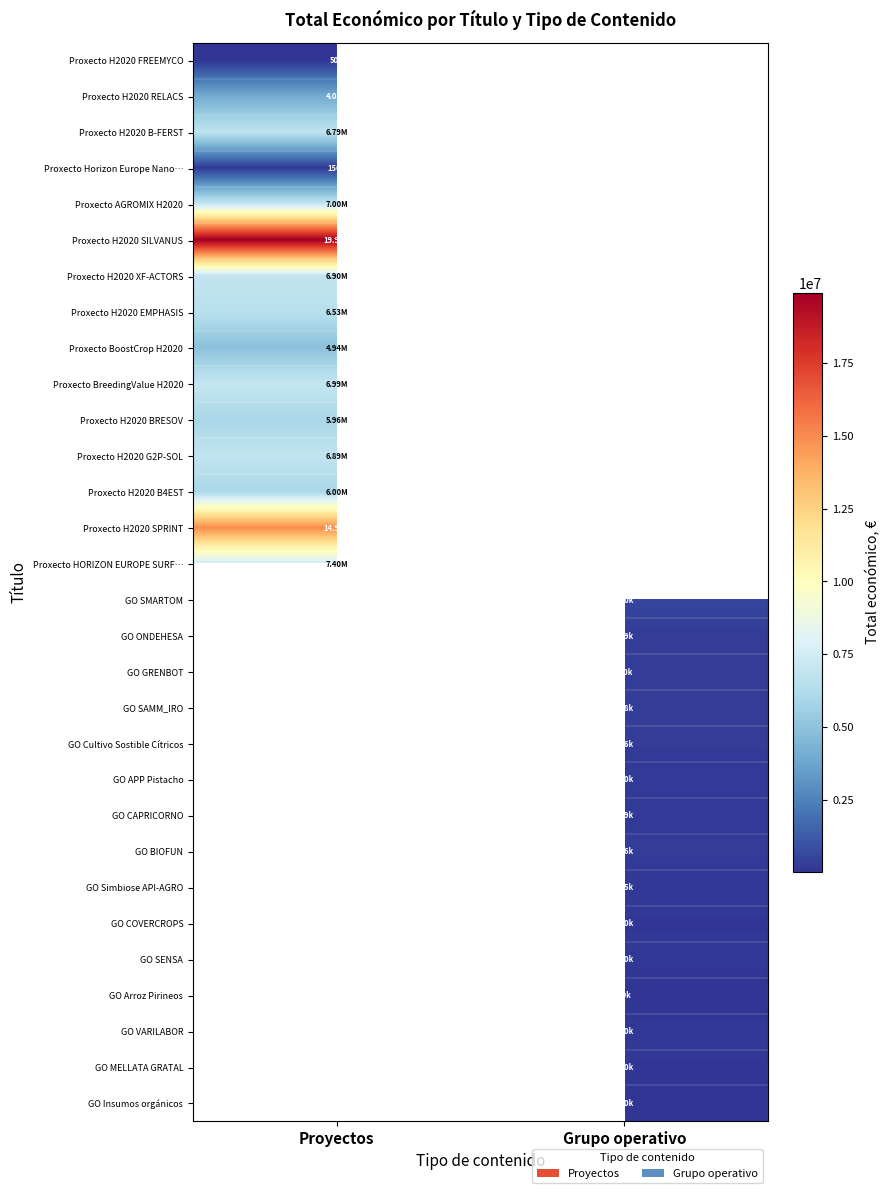

Reading right to left, extract all data points from this chart.

Proxecto H2020 FREEMYCO: Grupo operativo=0	Proyectos=50000
Proxecto H2020 RELACS: Grupo operativo=0	Proyectos=3999674
Proxecto H2020 B-FERST: Grupo operativo=0	Proyectos=6787075
Proxecto Horizon Europe Nano…: Grupo operativo=0	Proyectos=150000
Proxecto AGROMIX H2020: Grupo operativo=0	Proyectos=6999254
Proxecto H2020 SILVANUS: Grupo operativo=0	Proyectos=19902190
Proxecto H2020 XF-ACTORS: Grupo operativo=0	Proyectos=6903000
Proxecto H2020 EMPHASIS: Grupo operativo=0	Proyectos=6526038
Proxecto BoostCrop H2020: Grupo operativo=0	Proyectos=4940403
Proxecto BreedingValue H2020: Grupo operativo=0	Proyectos=6986278
Proxecto H2020 BRESOV: Grupo operativo=0	Proyectos=5962019
Proxecto H2020 G2P-SOL: Grupo operativo=0	Proyectos=6891265
Proxecto H2020 B4EST: Grupo operativo=0	Proyectos=6000000
Proxecto H2020 SPRINT: Grupo operativo=0	Proyectos=14994445
Proxecto HORIZON EUROPE SURF…: Grupo operativo=0	Proyectos=7396501
GO SMARTOM: Grupo operativo=599962	Proyectos=0
GO ONDEHESA: Grupo operativo=298656	Proyectos=0
GO GRENBOT: Grupo operativo=299900	Proyectos=0
GO SAMM_IRO: Grupo operativo=297514	Proyectos=0
GO Cultivo Sostible Cítricos: Grupo operativo=286033	Proyectos=0
GO APP Pistacho: Grupo operativo=239744	Proyectos=0
GO CAPRICORNO: Grupo operativo=258704	Proyectos=0
GO BIOFUN: Grupo operativo=295565	Proyectos=0
GO Simbiose API-AGRO: Grupo operativo=165000	Proyectos=0
GO COVERCROPS: Grupo operativo=120000	Proyectos=0
GO SENSA: Grupo operativo=150000	Proyectos=0
GO Arroz Pirineos: Grupo operativo=70000	Proyectos=0
GO VARILABOR: Grupo operativo=150000	Proyectos=0
GO MELLATA GRATAL: Grupo operativo=120000	Proyectos=0
GO Insumos orgánicos: Grupo operativo=119999	Proyectos=0